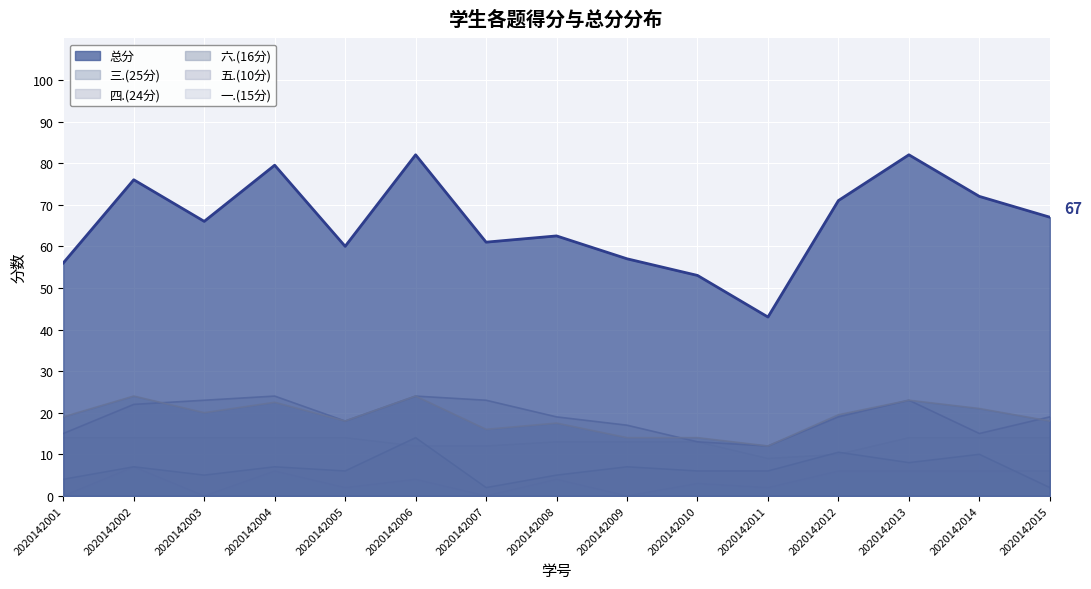

Count the number of categories in the chart.

15